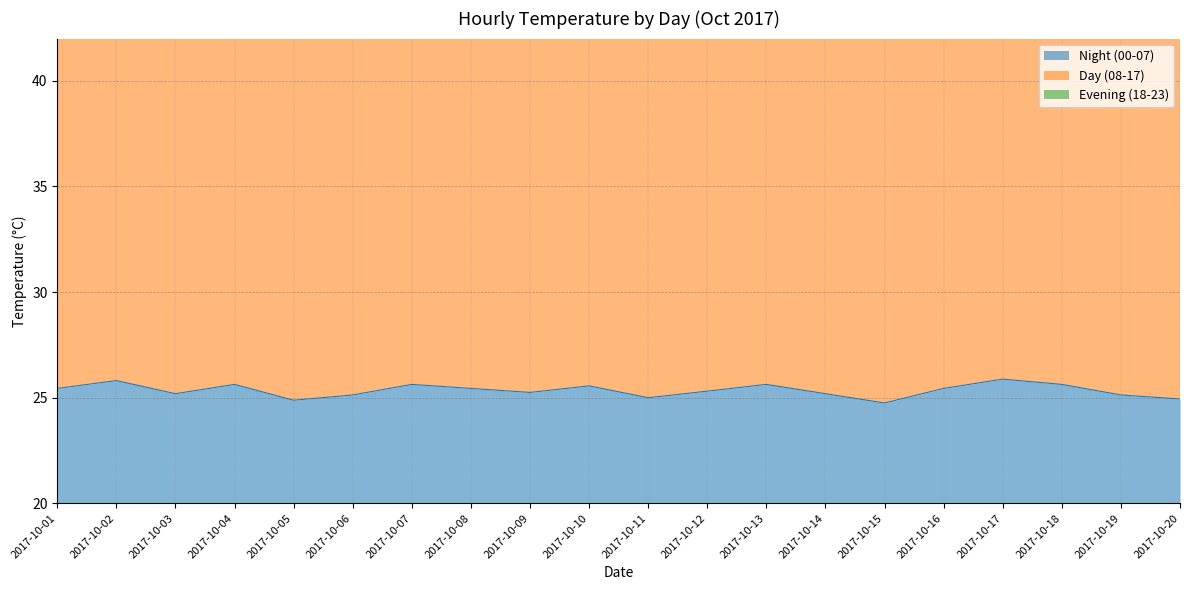

True or false: Night (00-07) has a value of 24.9 at 2017-10-05.

True